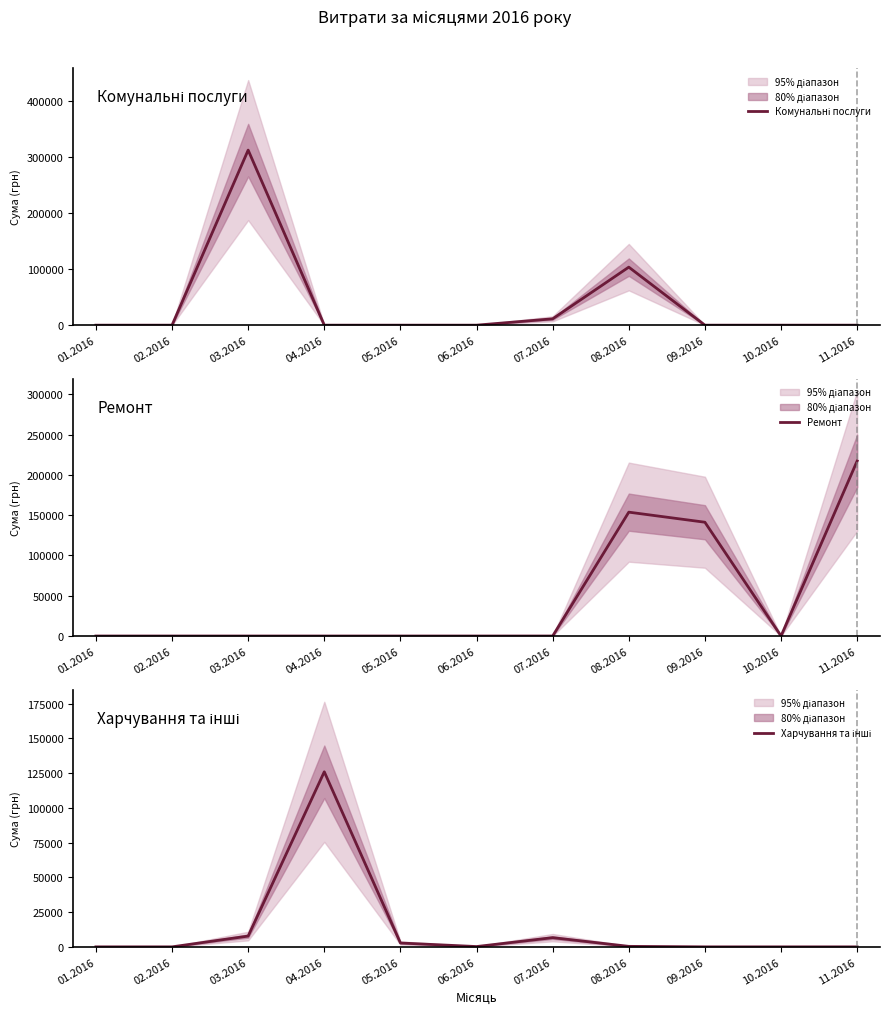

Between which two adjacent categories do Харчування та інші and Ремонт first intersect?

07.2016 and 08.2016